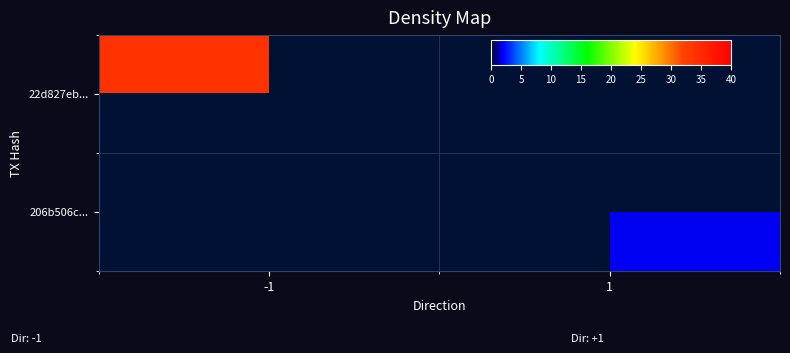

Is the value of 206b506c... at -1 greater than the value of 22d827eb... at 1?

No